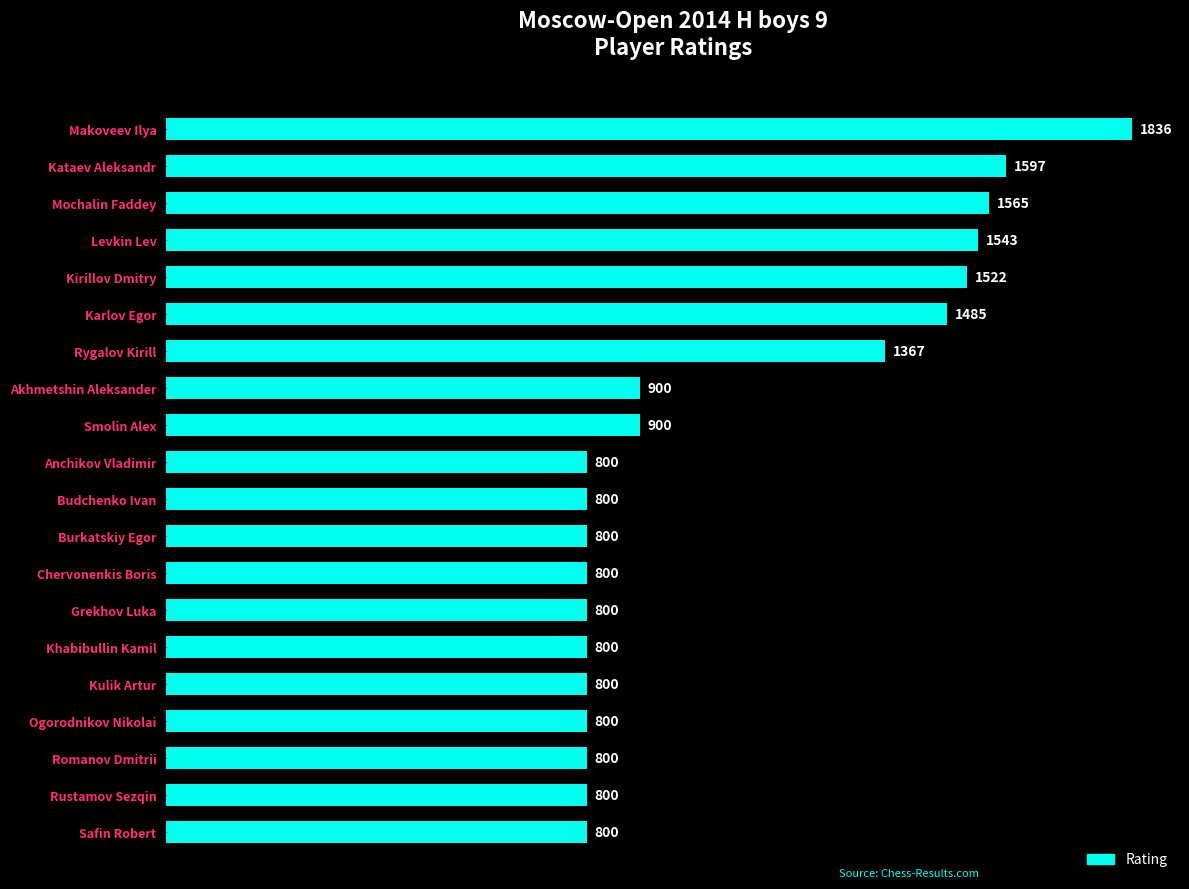

True or false: the data shows 800 at Khabibullin Kamil.

True